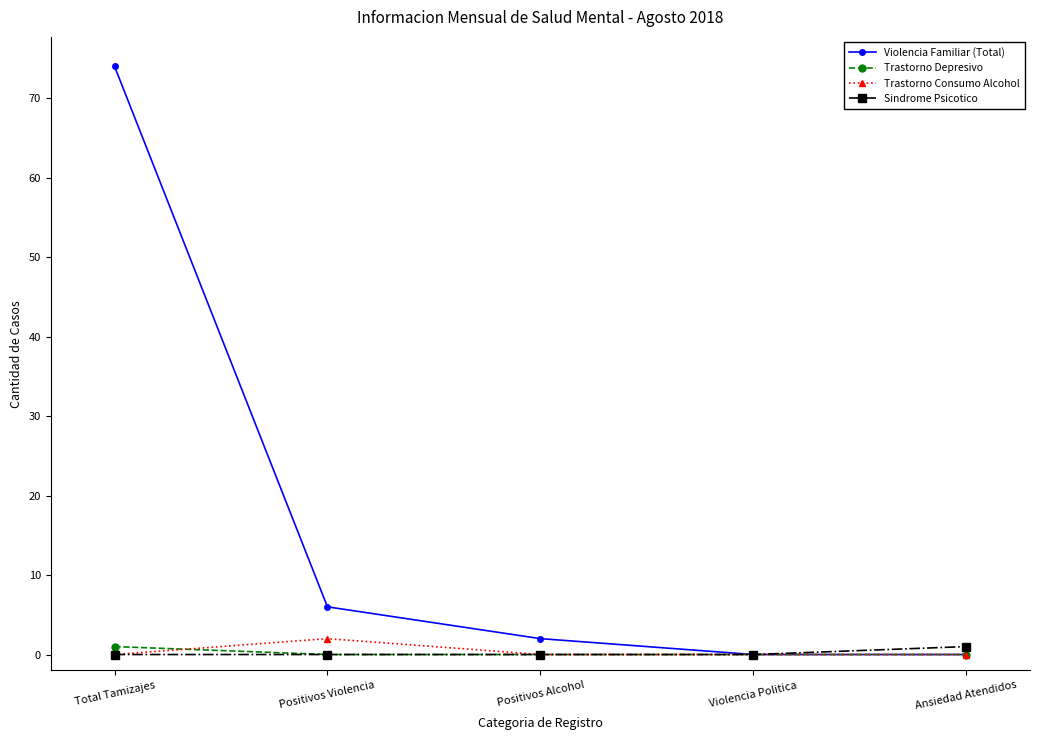

What is the total value across all series at Total Tamizajes?

75